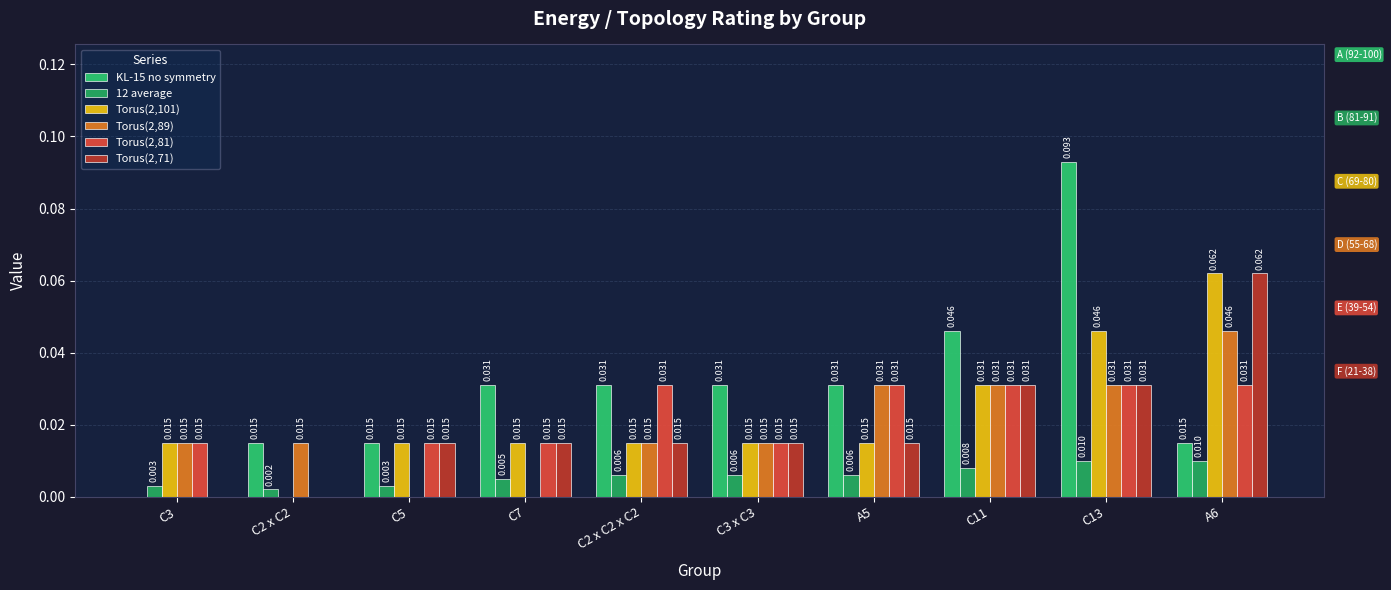

What is the total value across all series at C2 x C2 x C2?

0.1